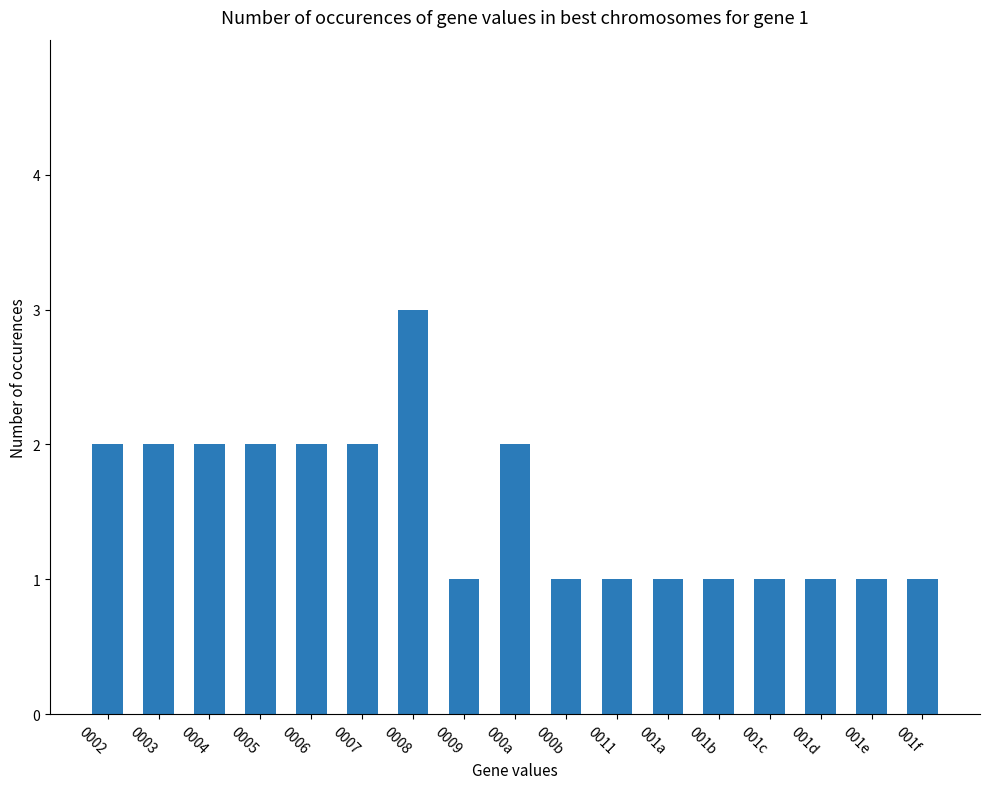

How many data points does each series have?

17